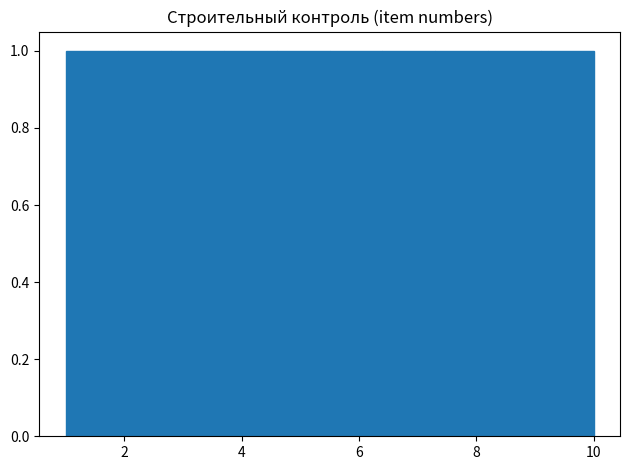

Reading left to right, list every bar in this chart as the range it spans on the x-axis followed by its height. Neither the bar edges nor the heights are printed on the chart, so give them approximately, as read against the axes.

1.0 to 1.9: 1
1.9 to 2.8: 1
2.8 to 3.7: 1
3.7 to 4.6: 1
4.6 to 5.5: 1
5.5 to 6.4: 1
6.4 to 7.3: 1
7.3 to 8.2: 1
8.2 to 9.1: 1
9.1 to 10.0: 1